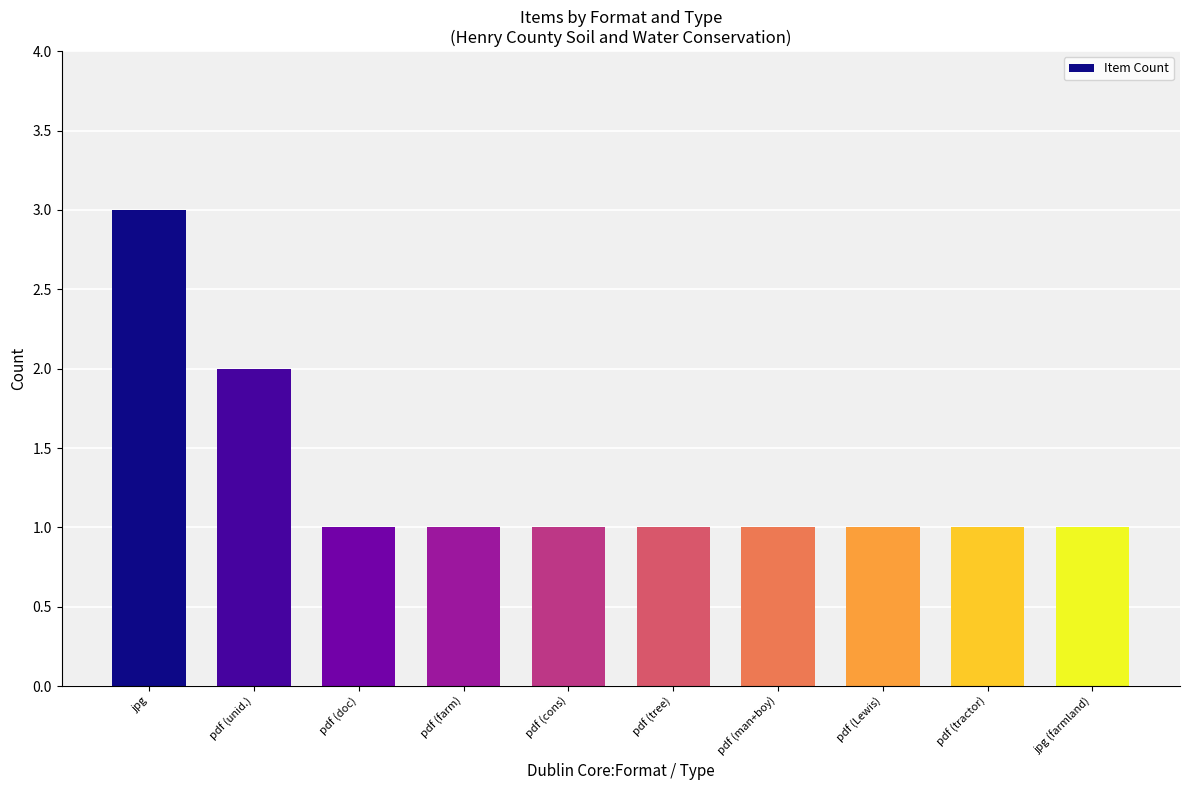

How many values are between 1 and 2?

9